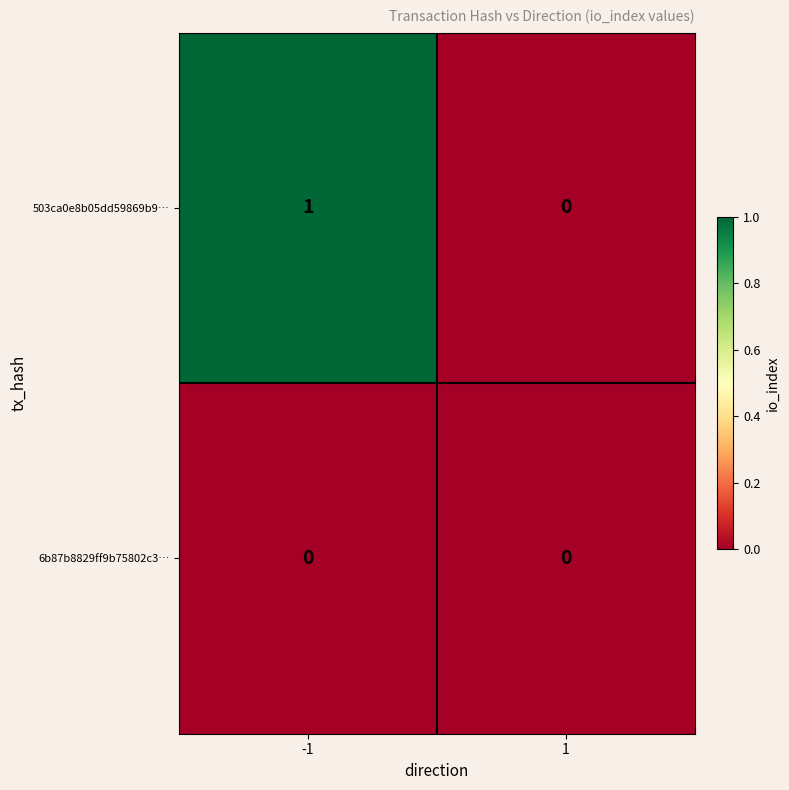

Rank the series by their maximum value, from lowest to highest.

6b87b8829ff9b75802c3…, 503ca0e8b05dd59869b9…